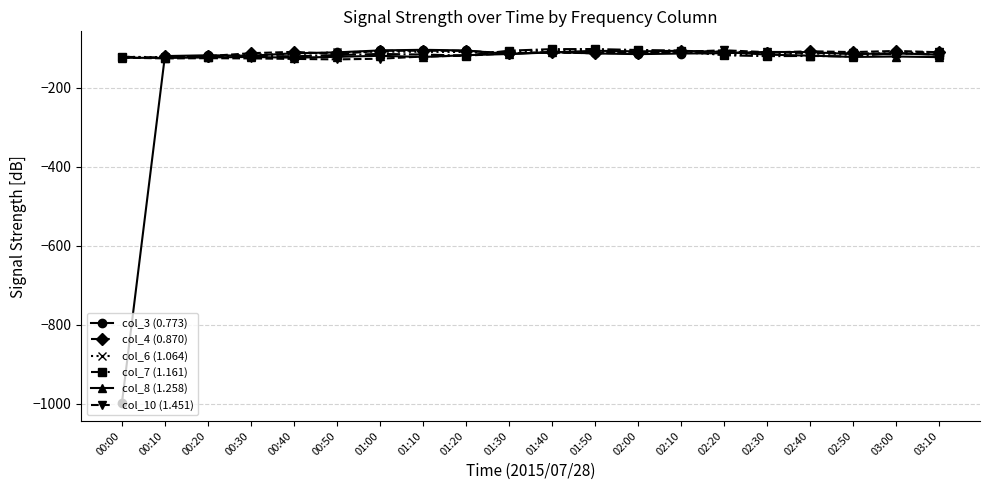

What is the sum of all col_8 (1.258) values?

-2359.5